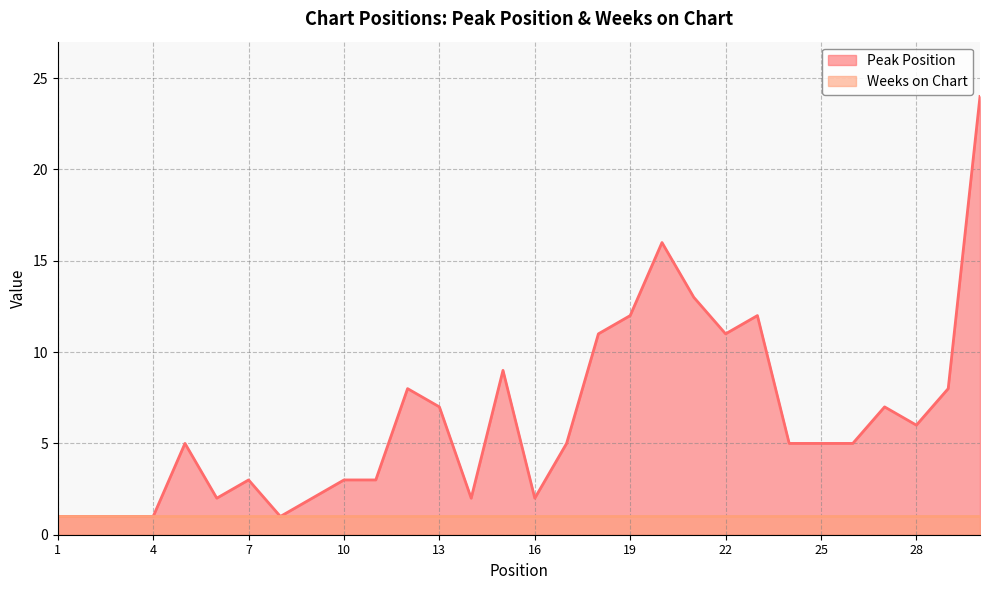

What is the sum of all values?

191